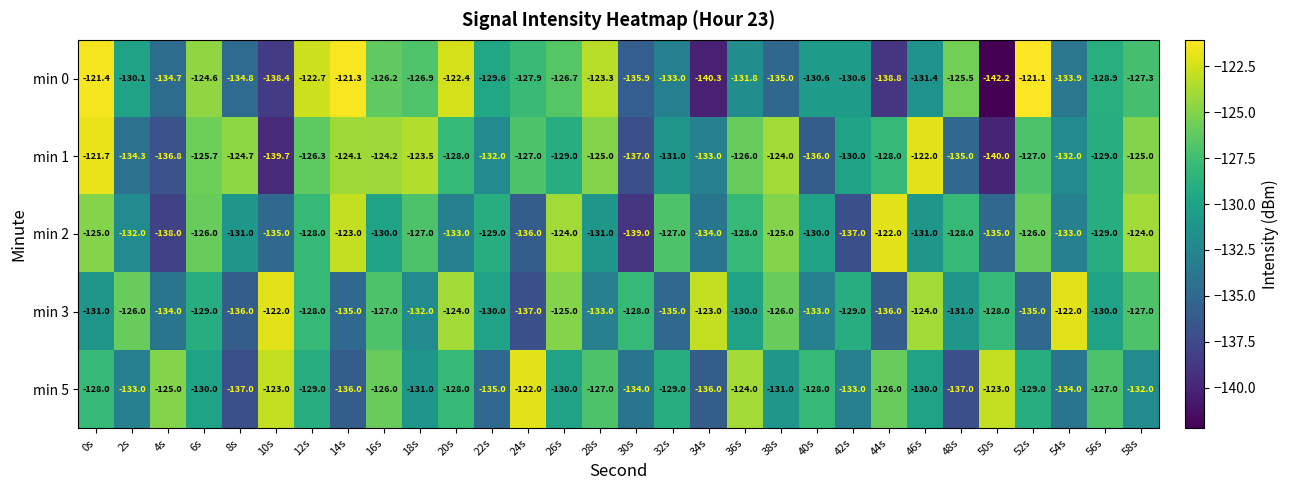

Which series has the largest total across all categories?

min 1